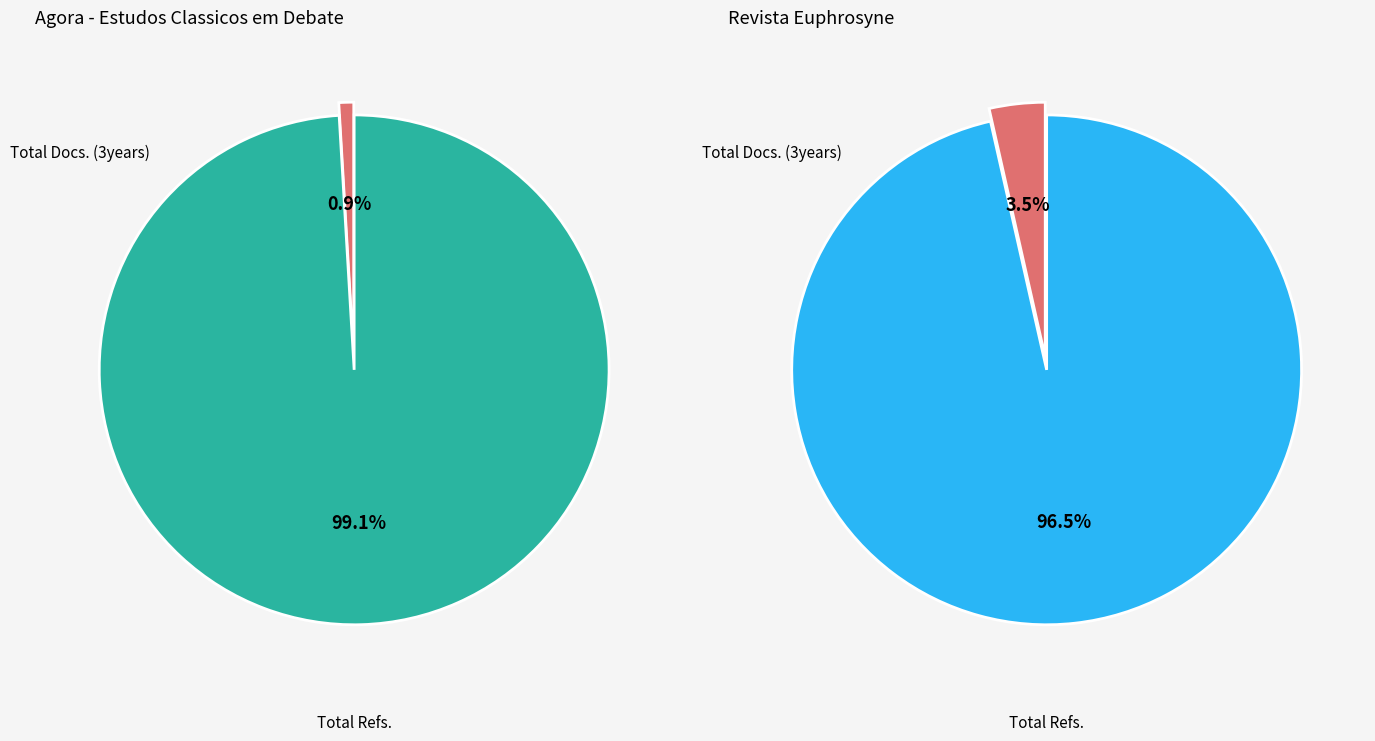

The Total Docs. (3years) slice represents 4% of the pie. True or false?

True